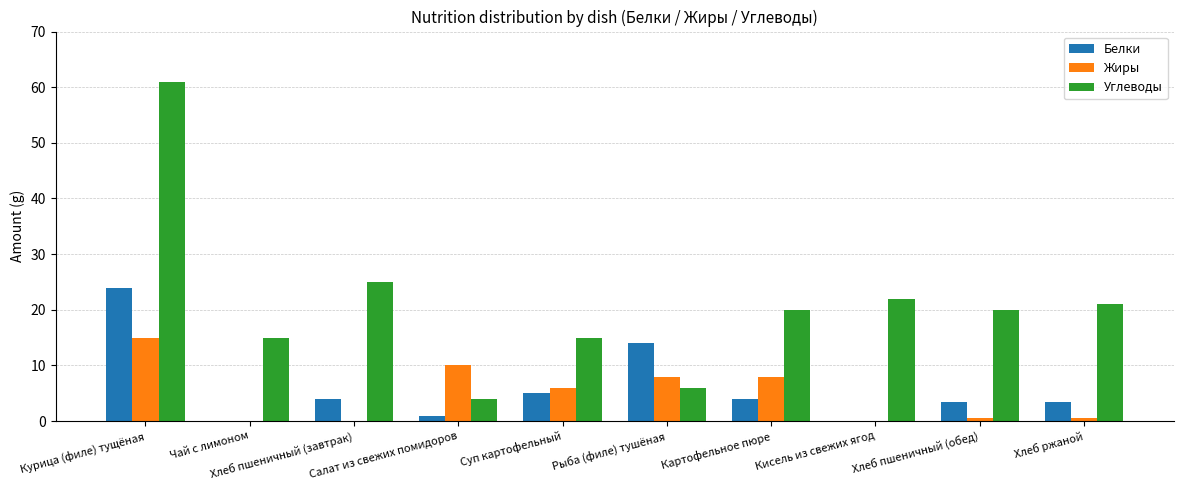

What is the difference between the Белки values at Хлеб ржаной and Хлеб пшеничный (завтрак)?

0.5